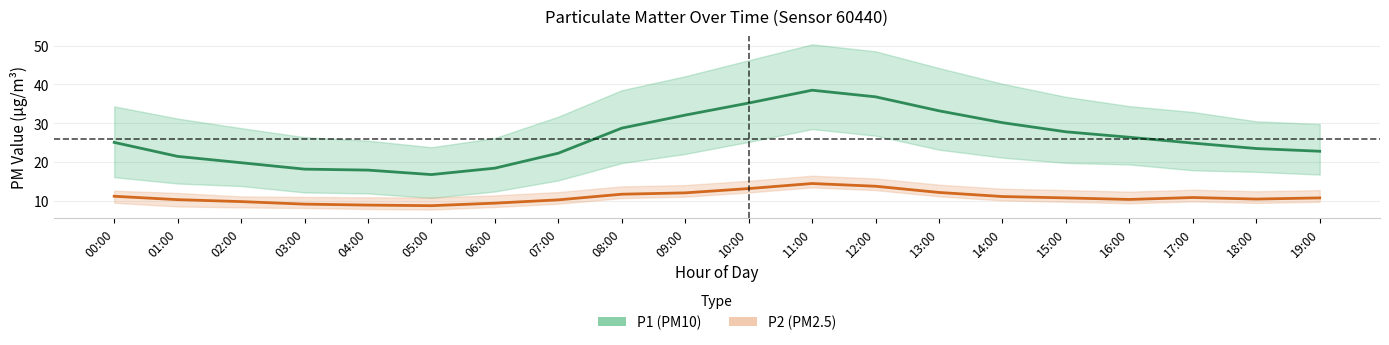

What is the difference between the P1 (PM10) values at 00:00 and 15:00?

2.7